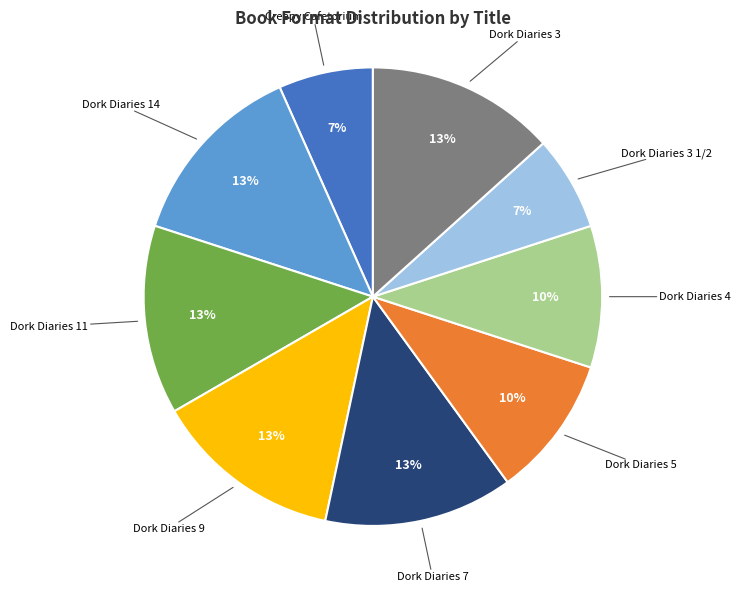

Approximately how many times larger is the value at Dork Diaries 3 compared to Dork Diaries 4?

1.3